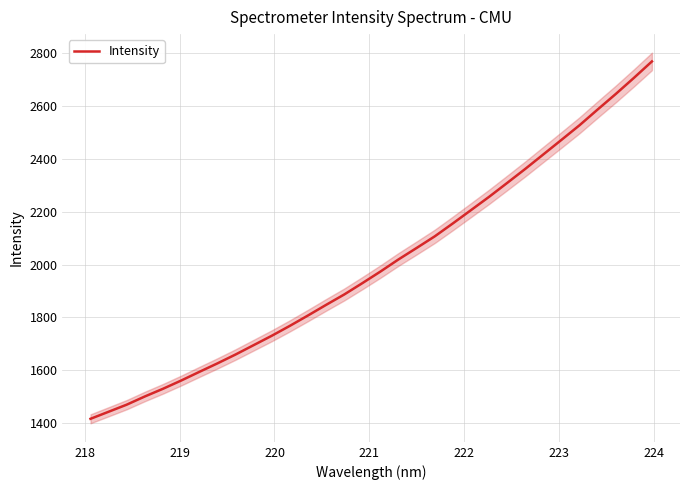

How many values exceed 1973?

16